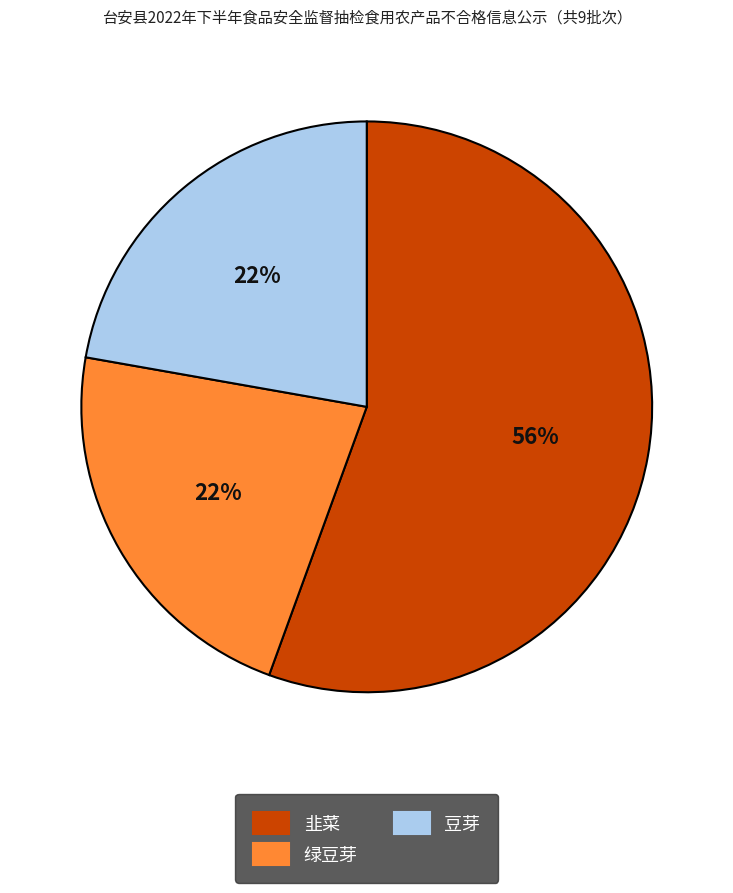

Approximately how many times larger is the value at 绿豆芽 compared to 韭菜?

0.4